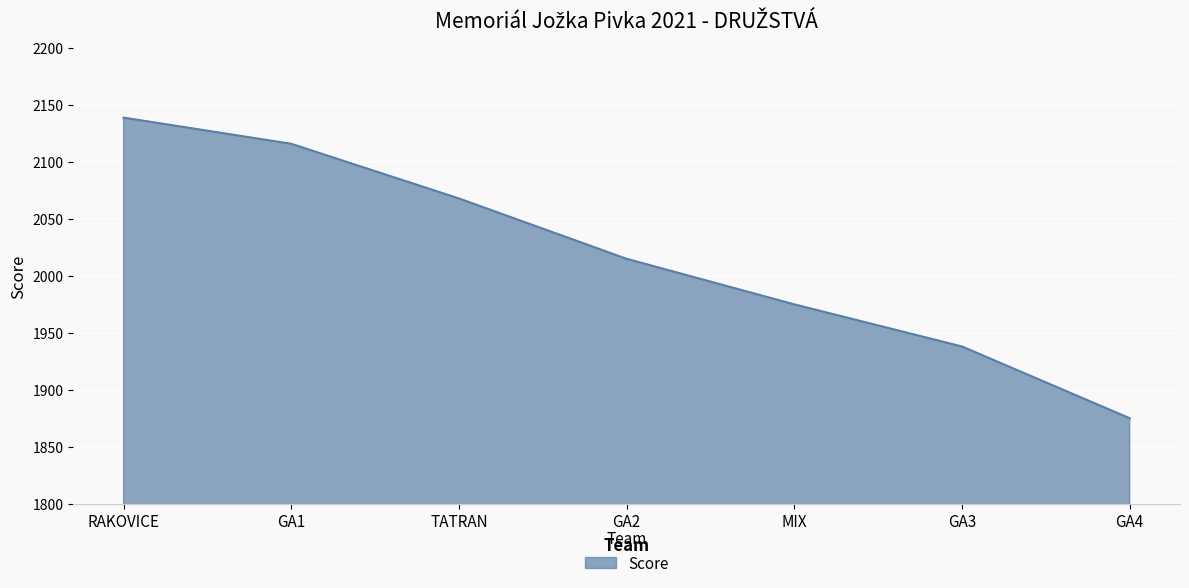

List the labels in order of value, largest first.

RAKOVICE, GA1, TATRAN, GA2, MIX, GA3, GA4